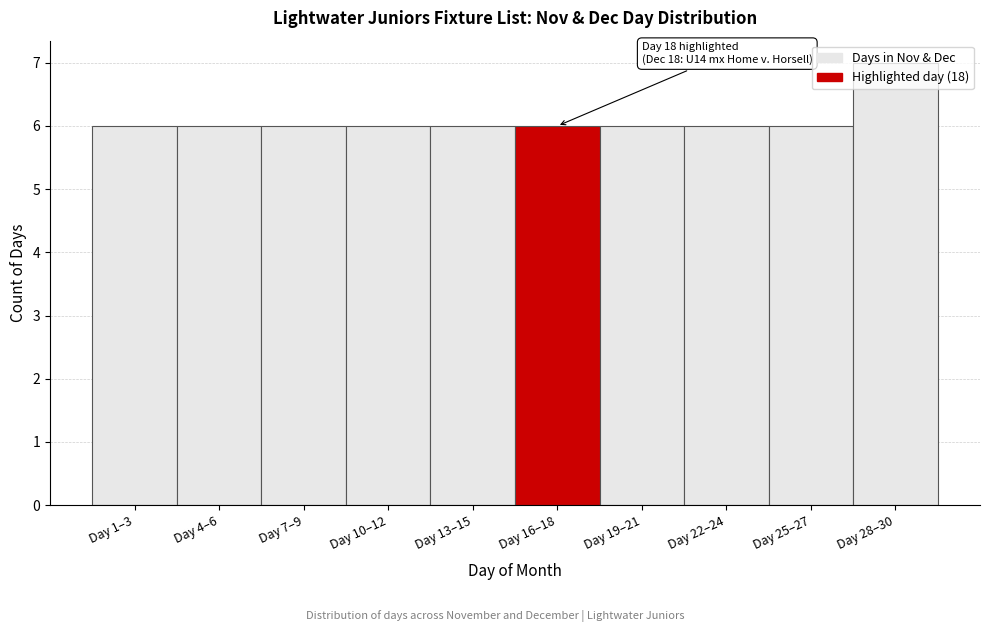

What is the label of the 9th bar from the right?

Day 4–6